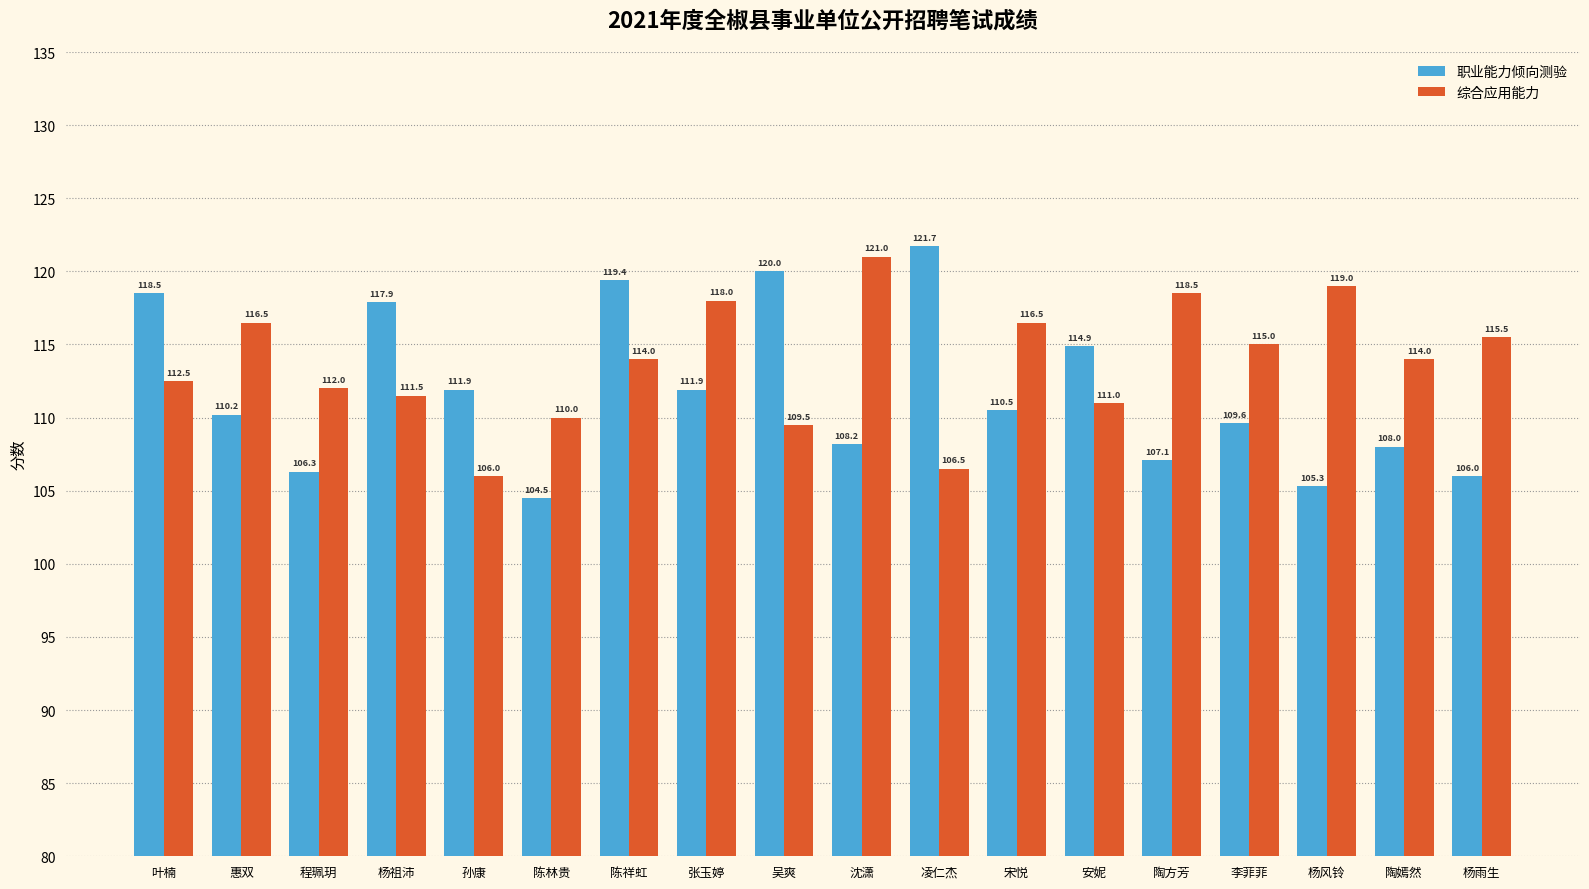

What is the total value across all series at 孙康?

217.9